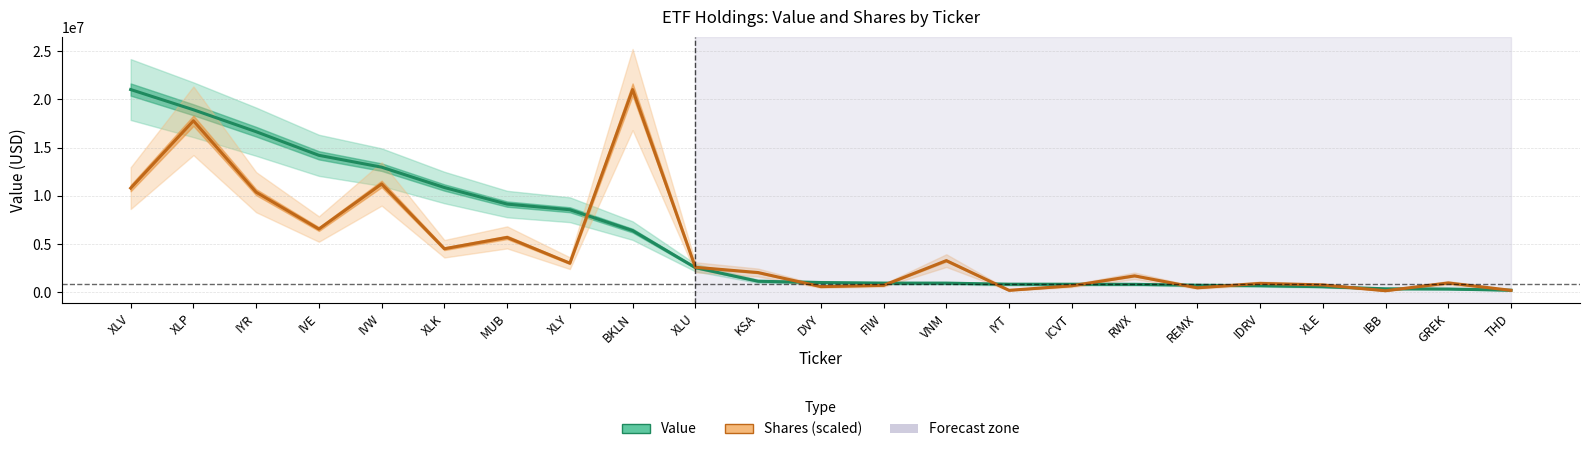

What is the label of the 12th point from the left?

DVY